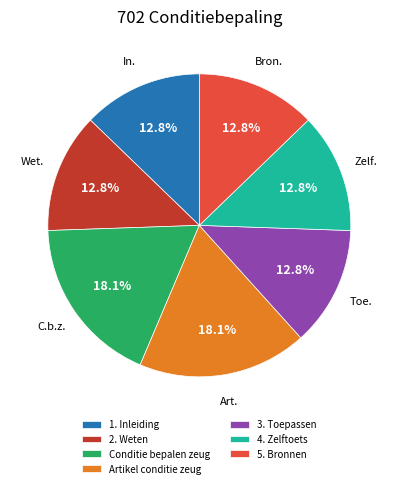

Is it true that 2. Weten is 4% of the pie?

False